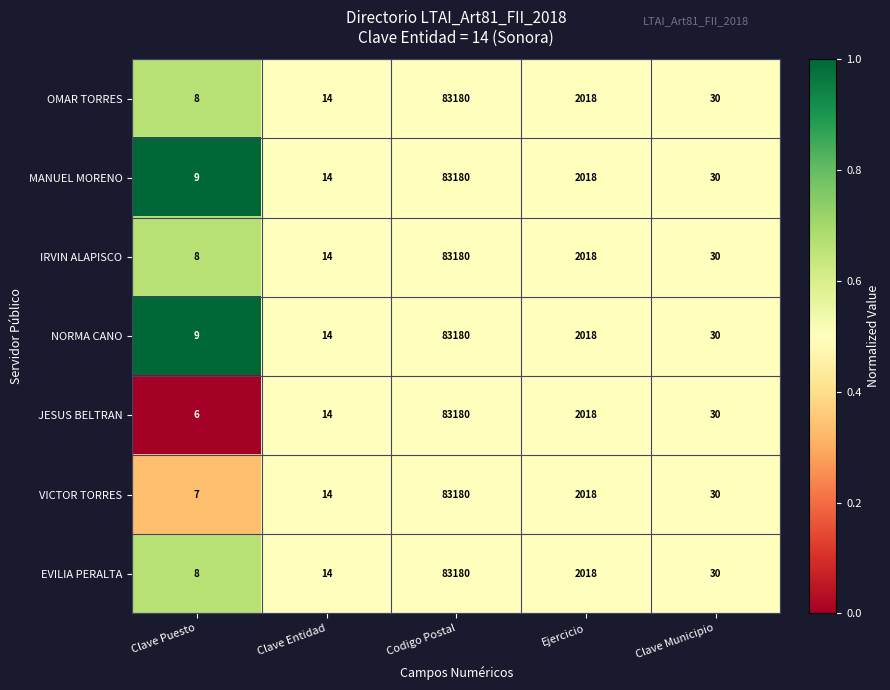

At which label is NORMA CANO closest to 41594?

Ejercicio